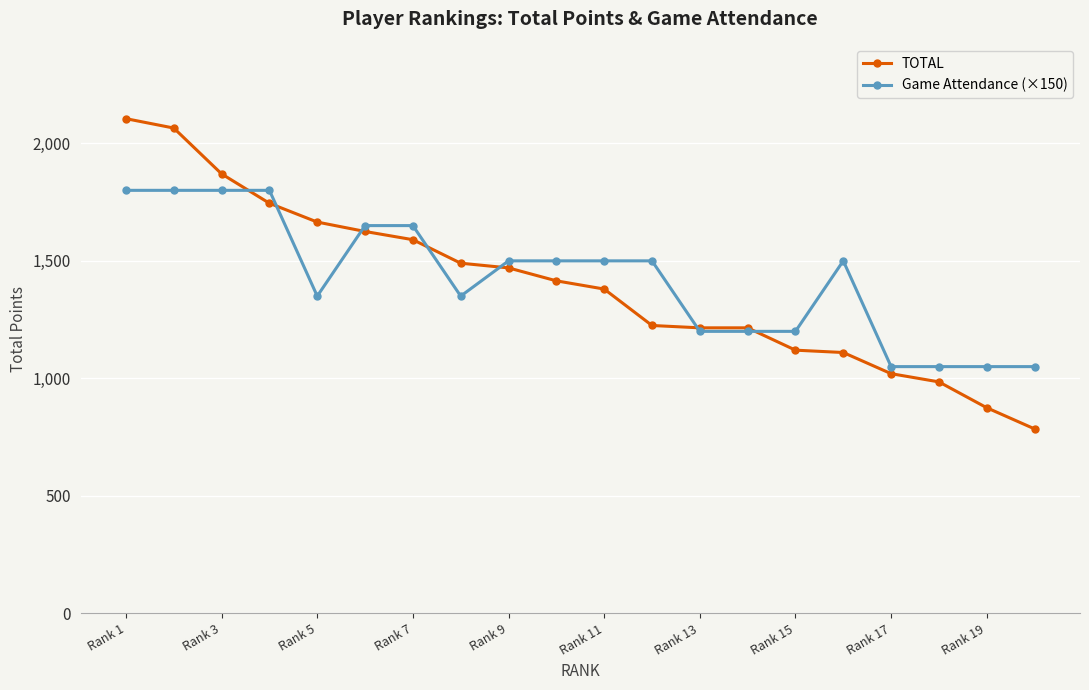

Which series has the widest spread of values?

TOTAL